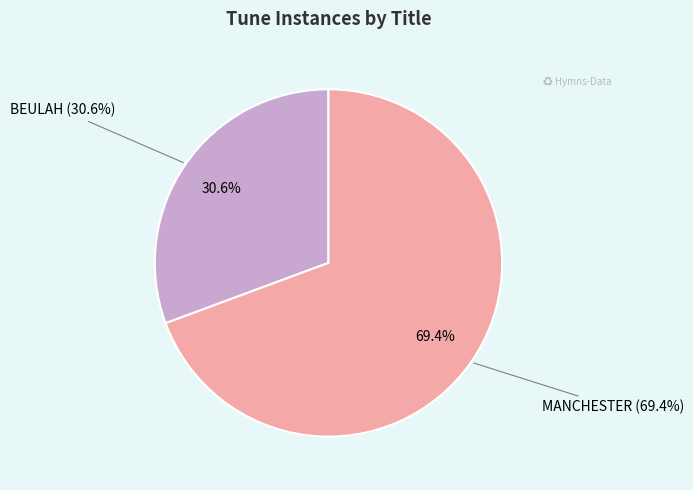

To the nearest percent, what percentage of the pie is MANCHESTER?

69%